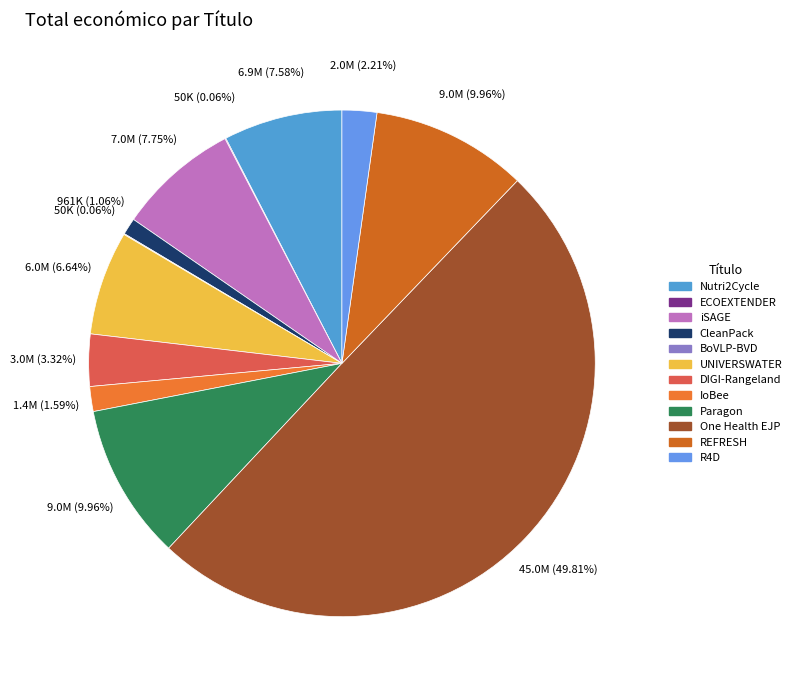

What is the ratio of the value at Nutri2Cycle to the value at R4D?

3.4